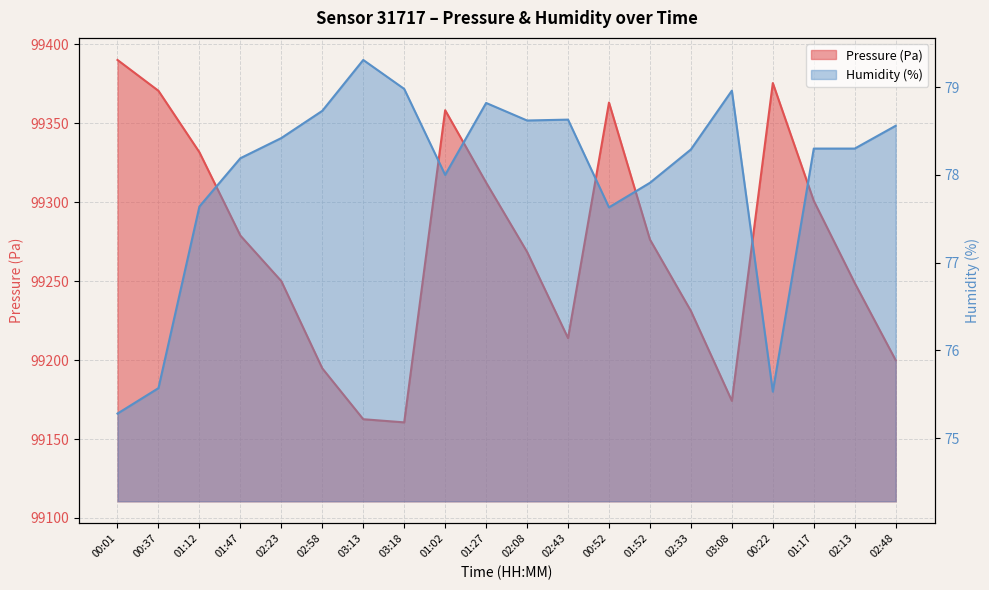

At which category does Pressure (Pa) reach its first local valley?

03:18